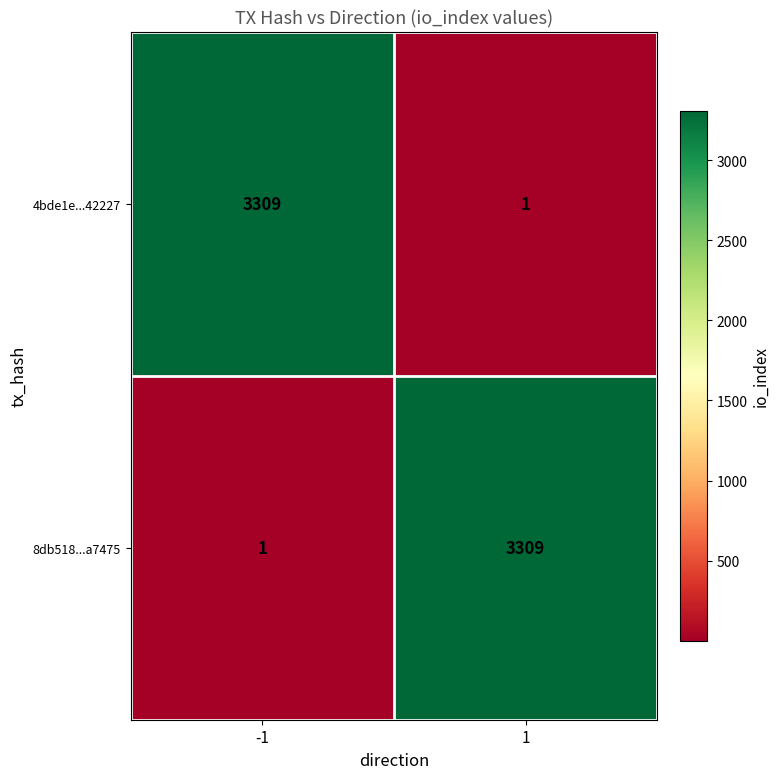

What is the difference between the highest and lowest values at -1?

3308